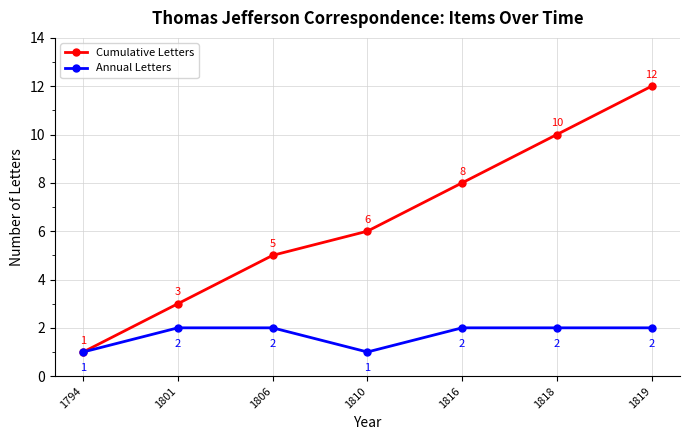

What is the spread (max minus min) of values at 1819?

10